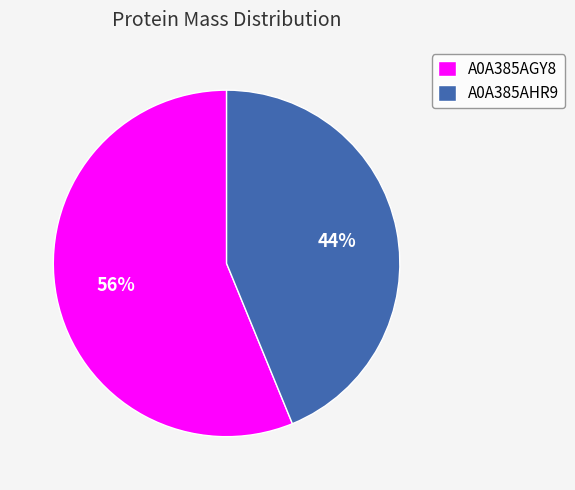

True or false: A0A385AGY8 accounts for 56% of the total.

True